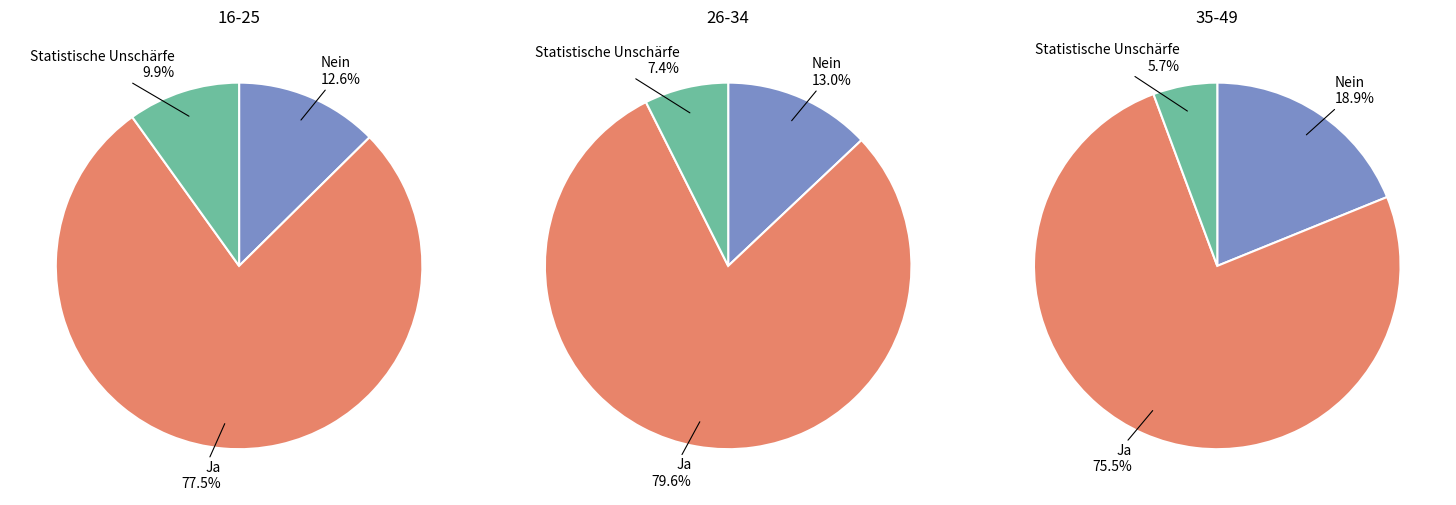

Is there a majority slice in this chart?

Yes